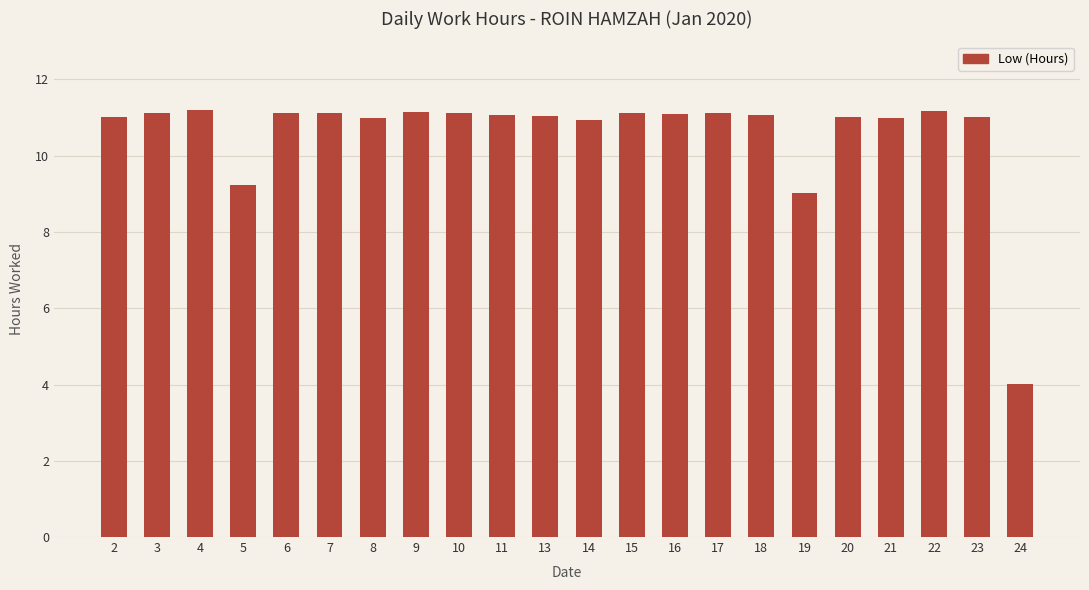

What is the maximum value shown in the chart?

11.2